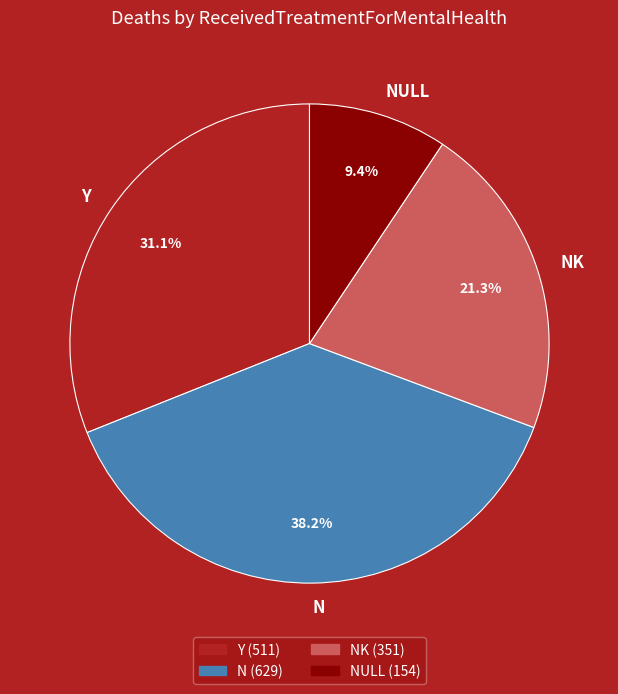

Count the number of slices in the pie.

4